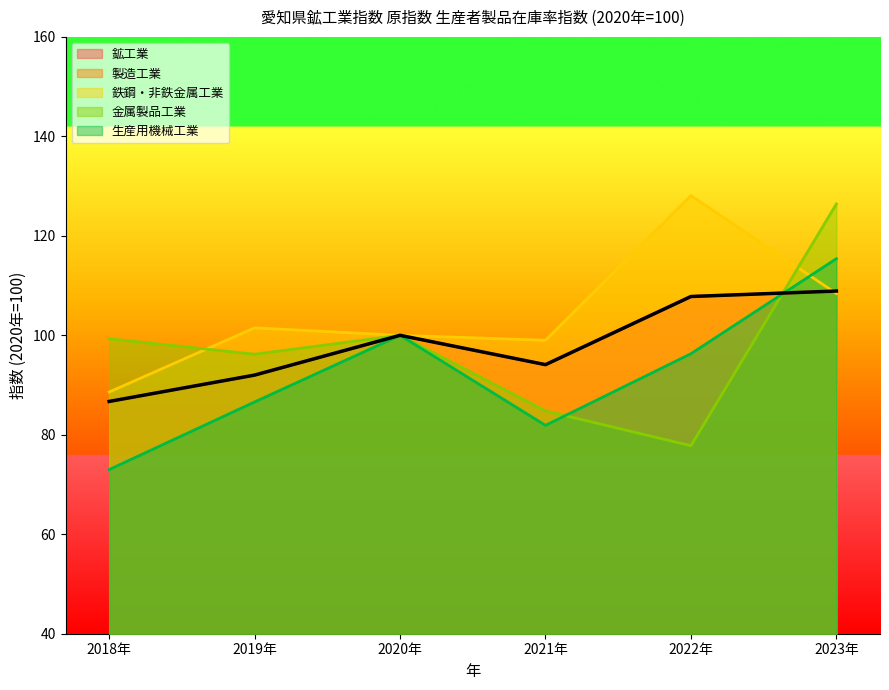

Between 2021年 and 2022年, which series saw the biggest shift?

鉄鋼・非鉄金属工業